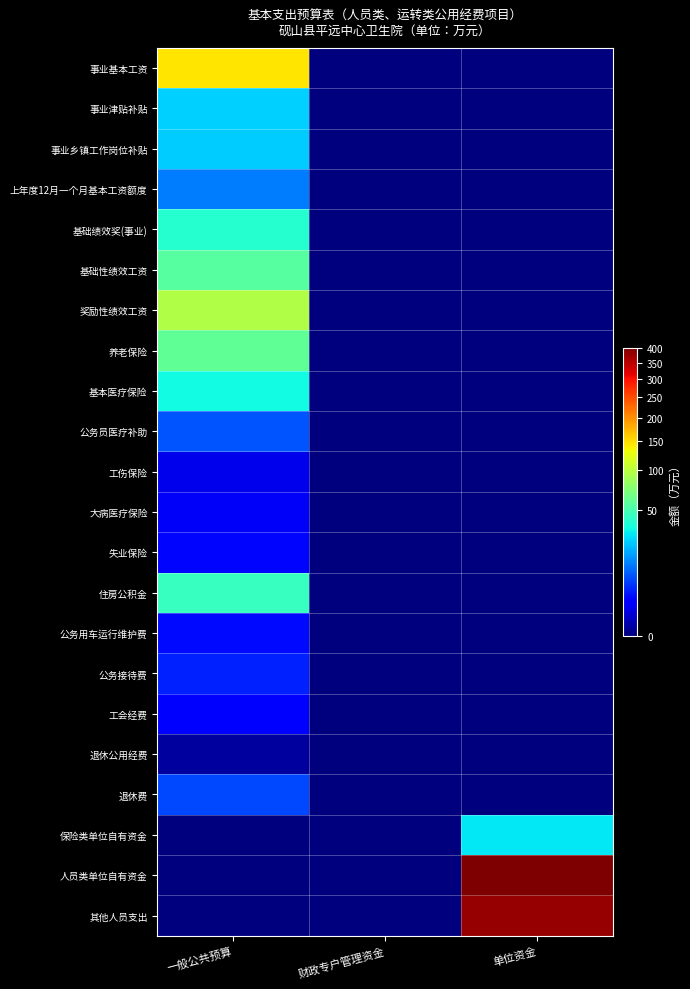

Reading left to right, list all the values displayed in this chart.

事业基本工资: 一般公共预算=145.1	财政专户管理资金=0.0	单位资金=0.0
事业津贴补贴: 一般公共预算=24.9	财政专户管理资金=0.0	单位资金=0.0
事业乡镇工作岗位补贴: 一般公共预算=24.0	财政专户管理资金=0.0	单位资金=0.0
上年度12月一个月基本工资额度: 一般公共预算=12.1	财政专户管理资金=0.0	单位资金=0.0
基础绩效奖(事业): 一般公共预算=39.8	财政专户管理资金=0.0	单位资金=0.0
基础性绩效工资: 一般公共预算=56.2	财政专户管理资金=0.0	单位资金=0.0
奖励性绩效工资: 一般公共预算=95.8	财政专户管理资金=0.0	单位资金=0.0
养老保险: 一般公共预算=59.8	财政专户管理资金=0.0	单位资金=0.0
基本医疗保险: 一般公共预算=33.7	财政专户管理资金=0.0	单位资金=0.0
公务员医疗补助: 一般公共预算=7.8	财政专户管理资金=0.0	单位资金=0.0
工伤保险: 一般公共预算=1.1	财政专户管理资金=0.0	单位资金=0.0
大病医疗保险: 一般公共预算=1.6	财政专户管理资金=0.0	单位资金=0.0
失业保险: 一般公共预算=2.5	财政专户管理资金=0.0	单位资金=0.0
住房公积金: 一般公共预算=44.9	财政专户管理资金=0.0	单位资金=0.0
公务用车运行维护费: 一般公共预算=2.6	财政专户管理资金=0.0	单位资金=0.0
公务接待费: 一般公共预算=4.0	财政专户管理资金=0.0	单位资金=0.0
工会经费: 一般公共预算=2.2	财政专户管理资金=0.0	单位资金=0.0
退休公用经费: 一般公共预算=0.1	财政专户管理资金=0.0	单位资金=0.0
退休费: 一般公共预算=6.8	财政专户管理资金=0.0	单位资金=0.0
保险类单位自有资金: 一般公共预算=0.0	财政专户管理资金=0.0	单位资金=30.0
人员类单位自有资金: 一般公共预算=0.0	财政专户管理资金=0.0	单位资金=400.0
其他人员支出: 一般公共预算=0.0	财政专户管理资金=0.0	单位资金=380.6